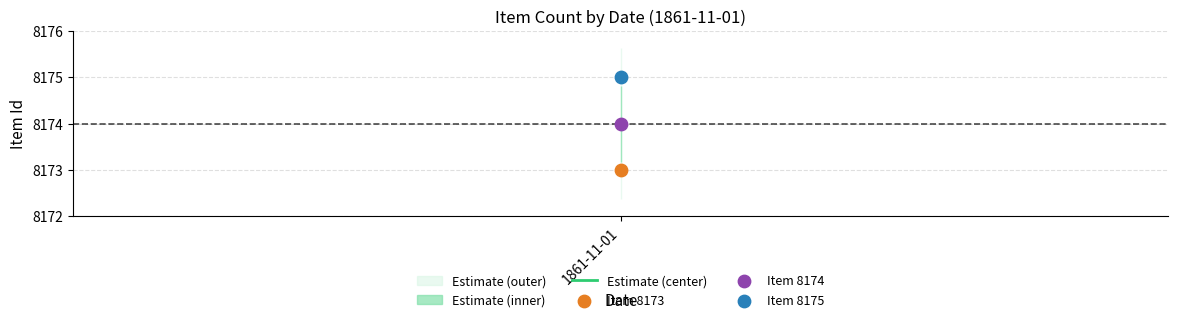

Across all data points, what is the average Y value?

8174